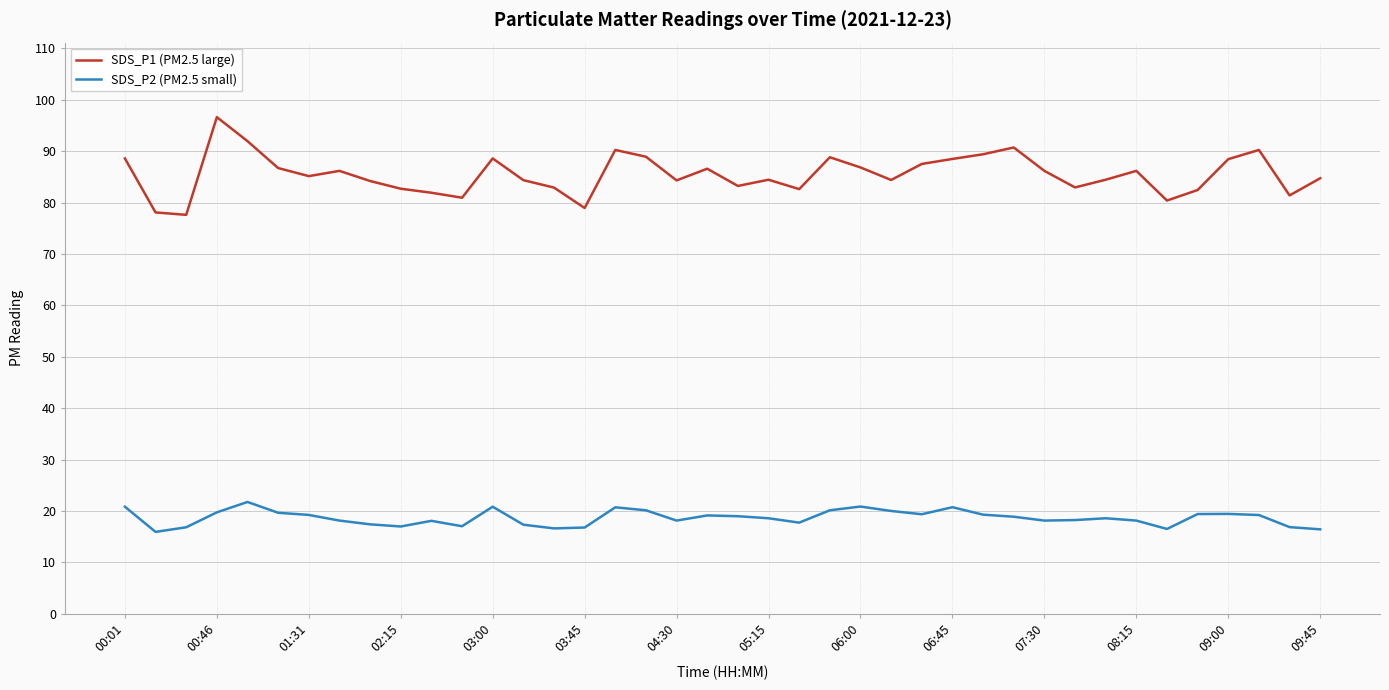

What is the difference between the maximum and minimum values in the SDS_P1 (PM2.5 large) series?

19.0